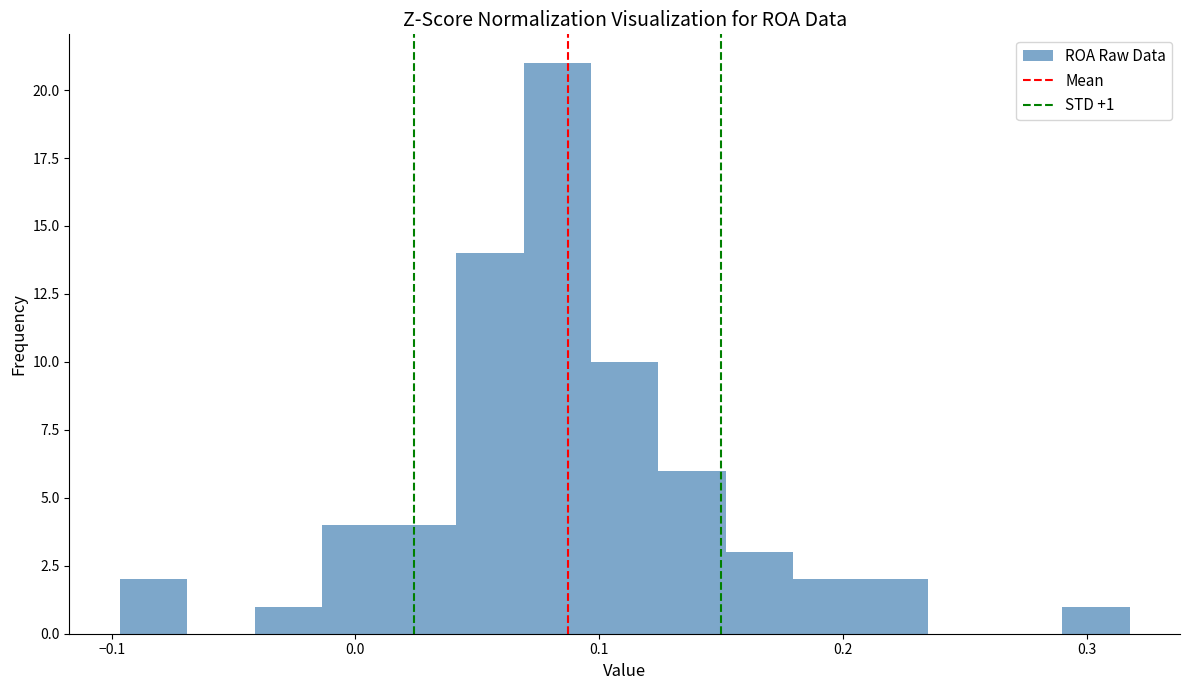

Around what value on the x-axis is the tallest bar? Give the approximate position of its centre, as read against the axis.

0.08